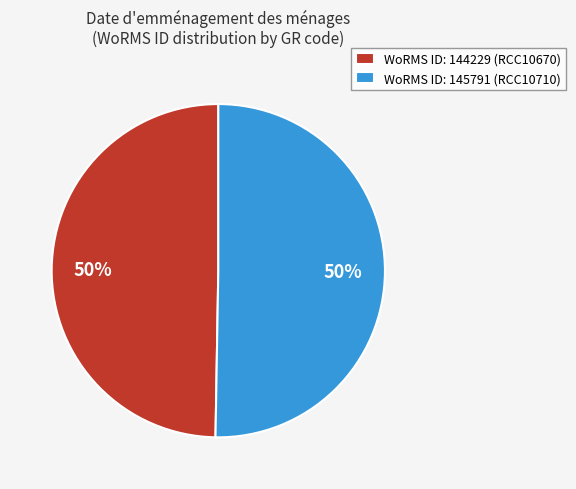

The WoRMS ID: 145791 (RCC10710) slice represents 37% of the pie. True or false?

False